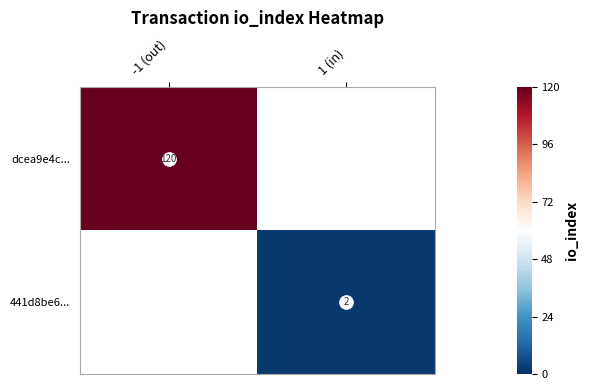

Is it true that 441d8be6... equals 2 at 1 (in)?

True